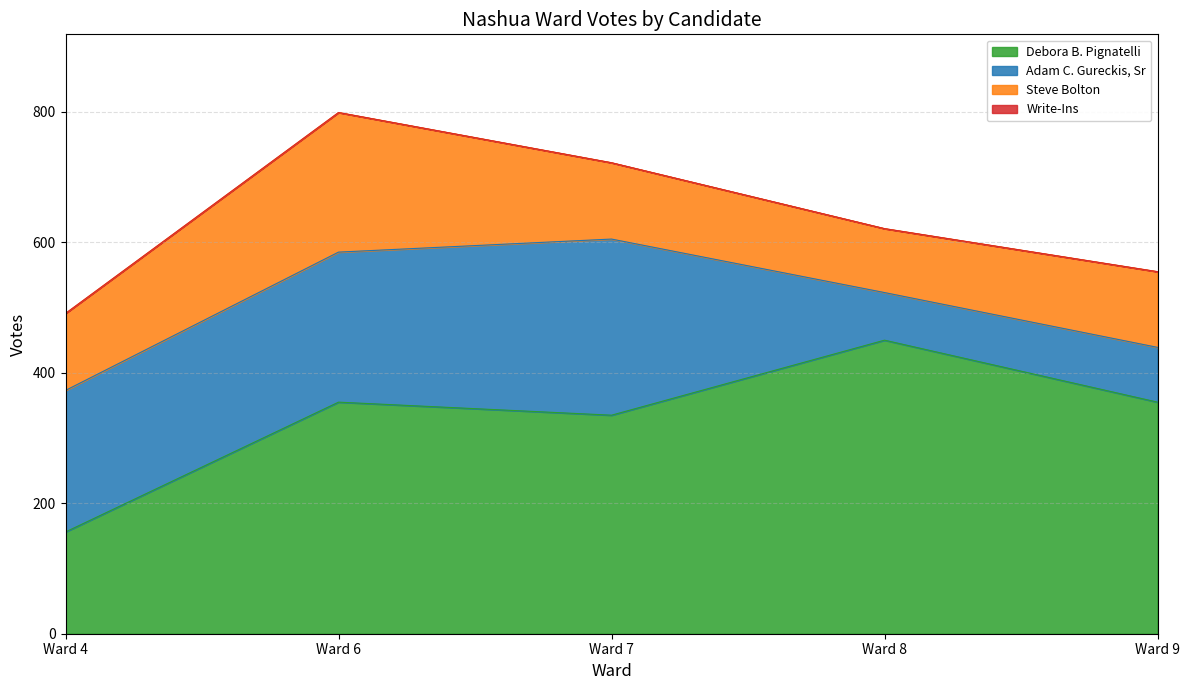

Is it true that Adam C. Gureckis, Sr equals 122 at Ward 9?

False